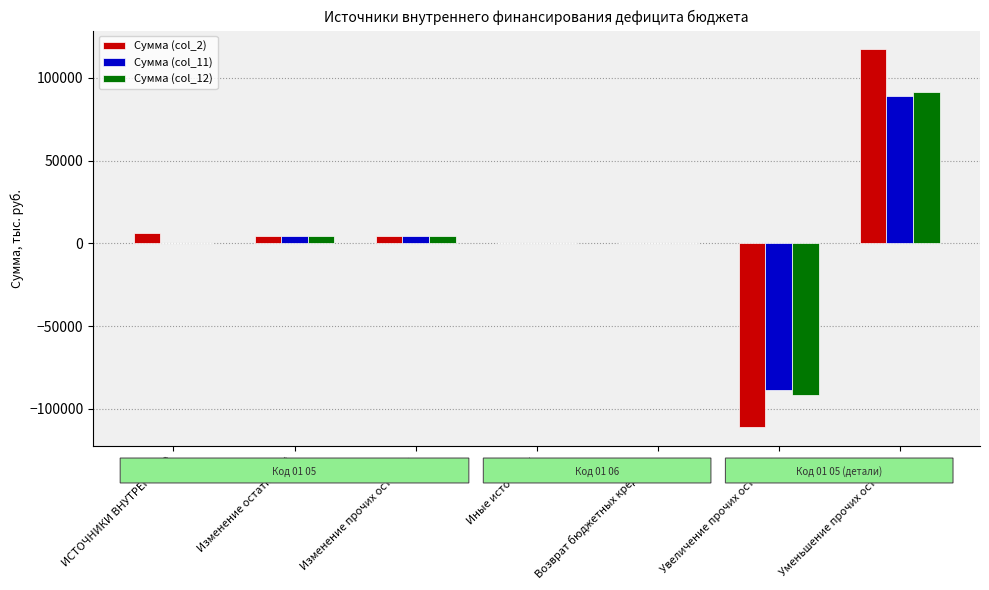

What is the sum of all Сумма (col_12) values?

9207.2